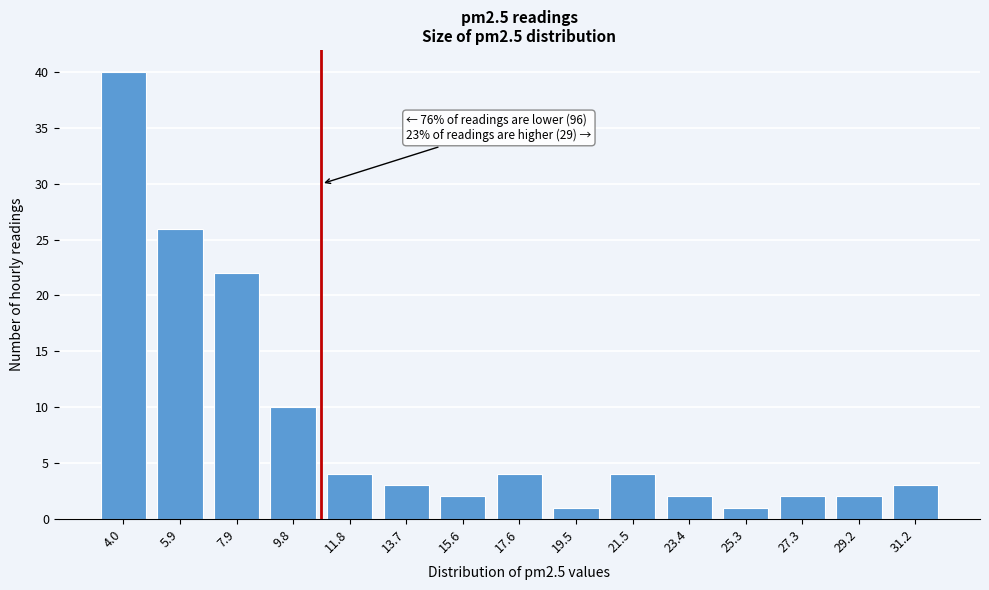

Reading left to right, list all the values displayed in this chart.

4.0=40	5.9=26	7.9=22	9.8=10	11.8=4	13.7=3	15.6=2	17.6=4	19.5=1	21.5=4	23.4=2	25.3=1	27.3=2	29.2=2	31.2=3